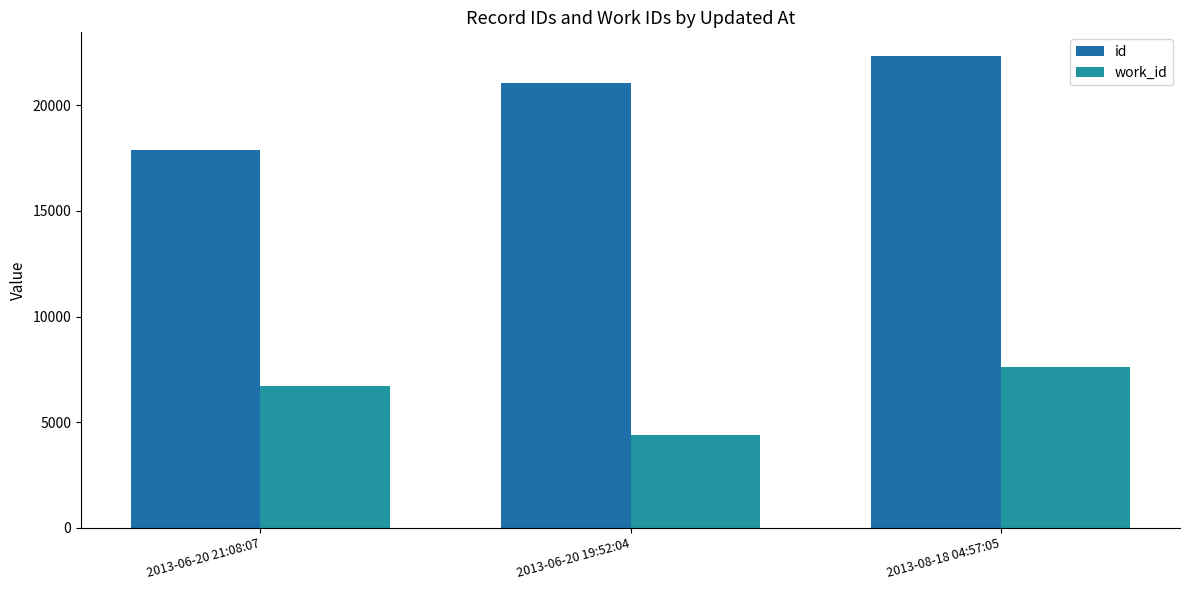

Which category has the lowest value in the work_id series?

2013-06-20 19:52:04